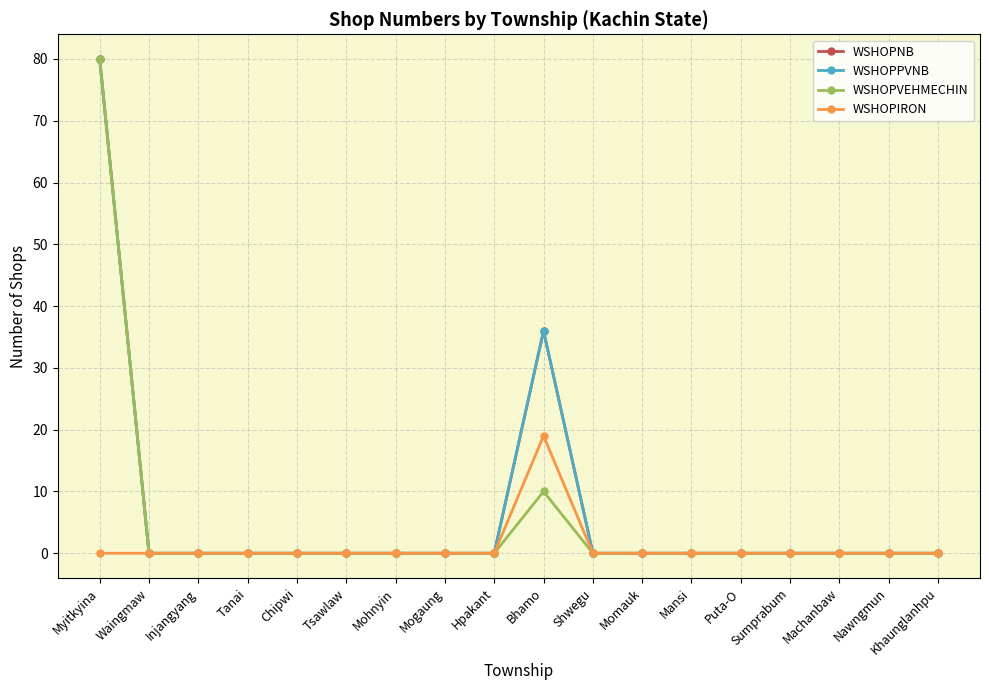

Which has a higher value, Puta-O or Myitkyina?

Myitkyina